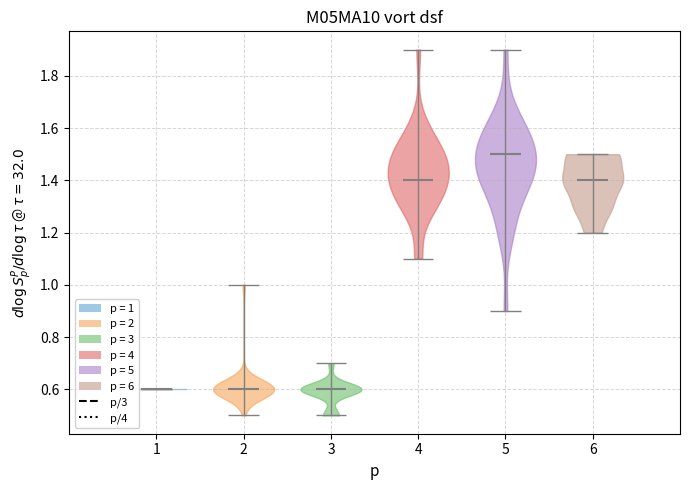

What is the lowest point the violin at x = 4 reaches on the y-axis? The values are not printed on the chart, so give them approximately, as read against the axis.

1.1